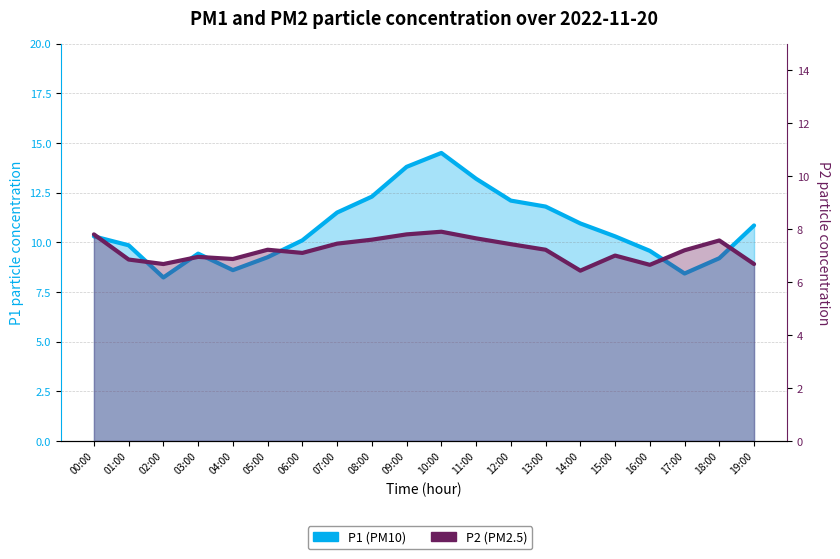

The P1 series shows 12.3 at 08:00. True or false?

True